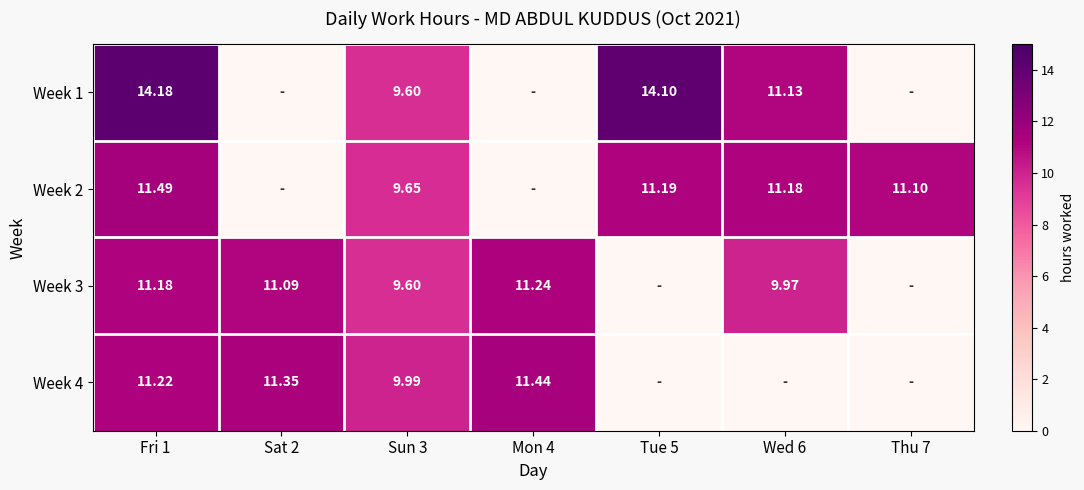

Is the value of Week 3 at Sat 2 greater than the value of Week 2 at Fri 1?

No